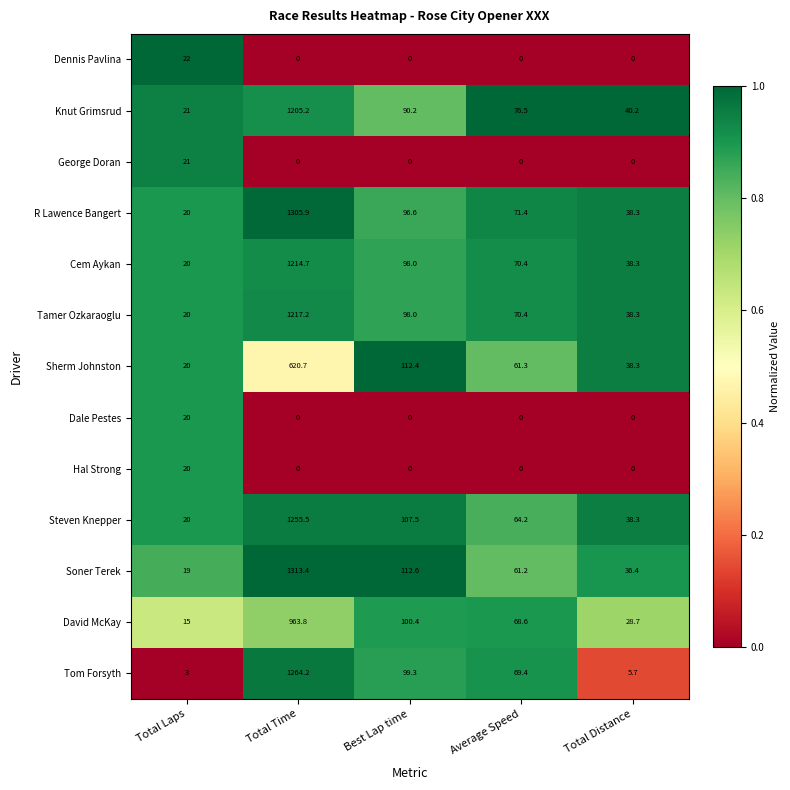

Rank the categories by Soner Terek value from lowest to highest.

Total Laps, Total Distance, Average Speed, Best Lap time, Total Time